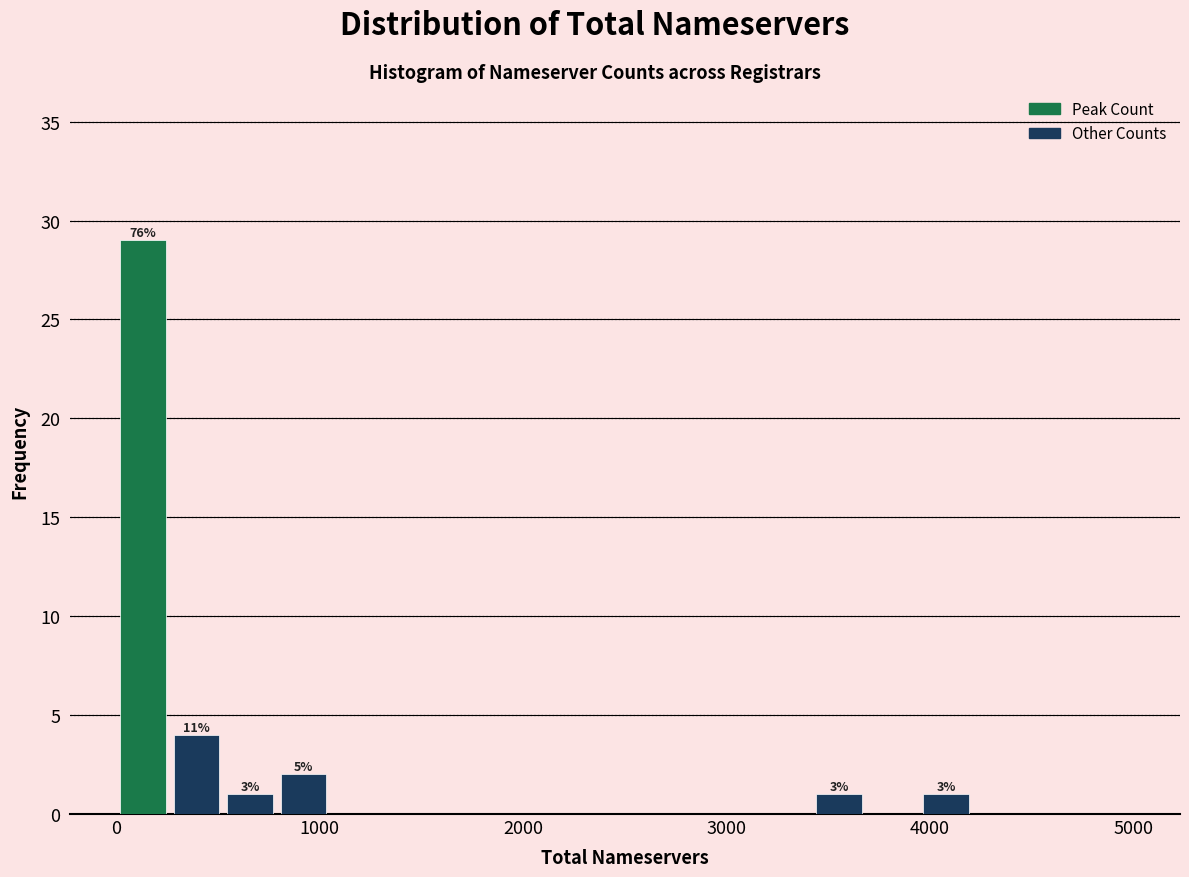

Around what value on the x-axis is the tallest bar? Give the approximate position of its centre, as read against the axis.

100